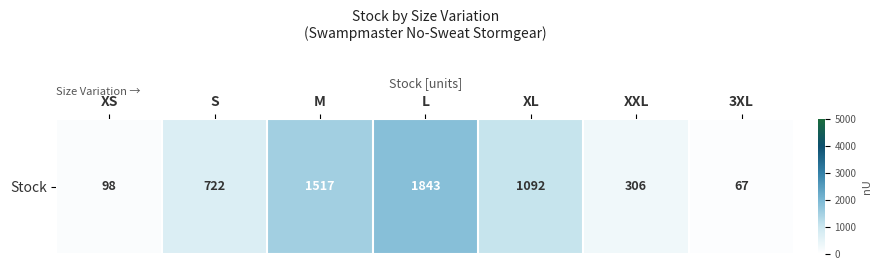

List the labels in order of value, smallest first.

3XL, XS, XXL, S, XL, M, L